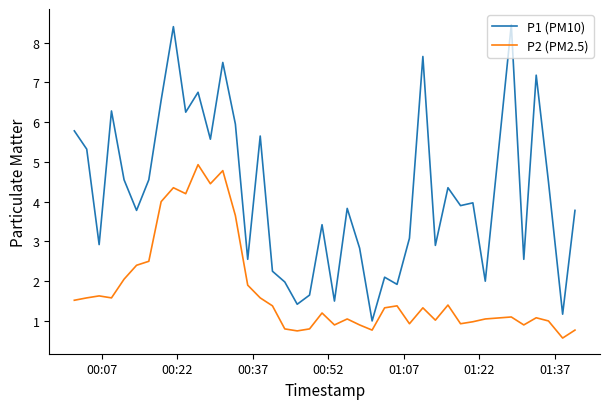

What is the lowest value of the P1 (PM10) series?

1.0